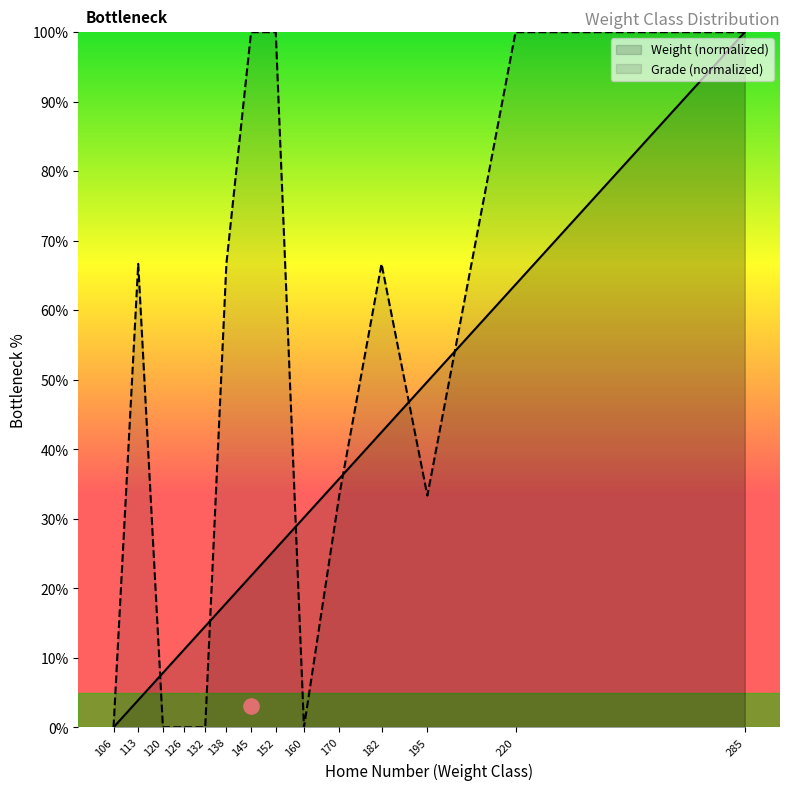

Which series contains the highest Y value?

Weight